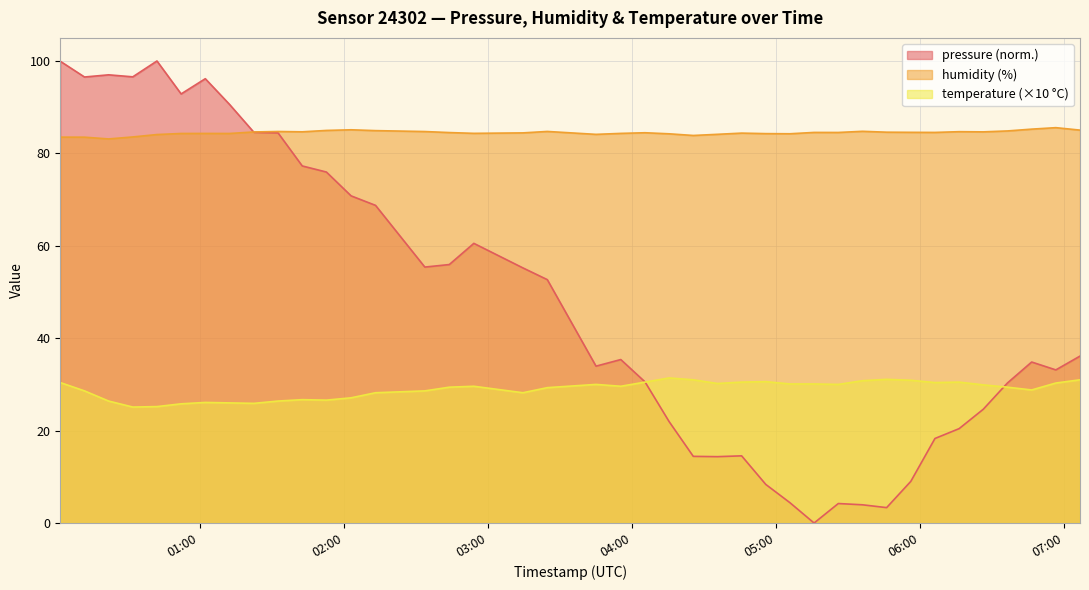

What is the minimum value for humidity (%)?

83.1